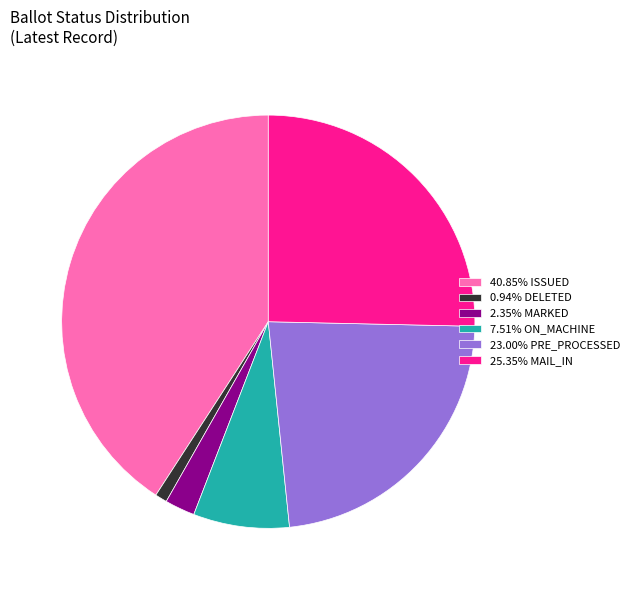

What is the ratio of the value at 25.35% MAIL_IN to the value at 23.00% PRE_PROCESSED?

1.1